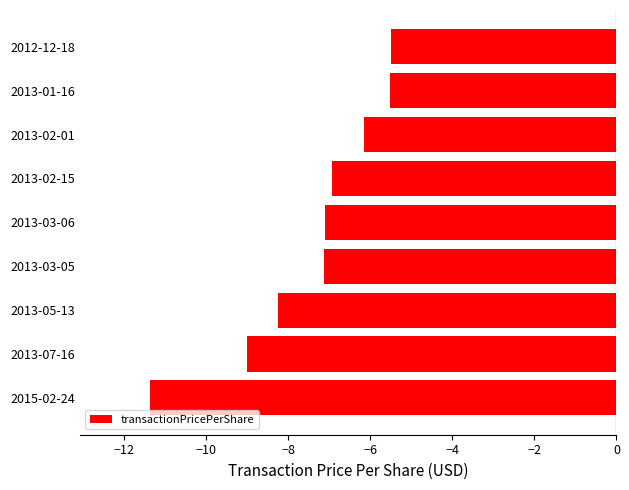

What is the difference between the second highest and minimum values?

5.9